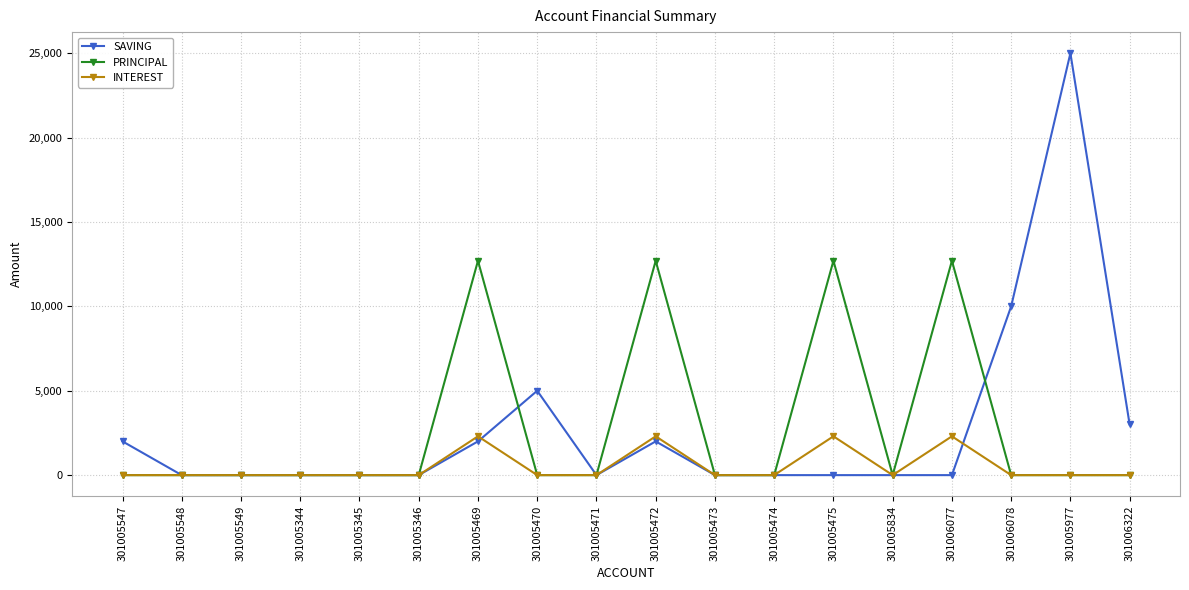

Reading left to right, what are all the values shown in this chart?

SAVING: 301005547=2000	301005548=0	301005549=0	301005344=0	301005345=0	301005346=0	301005469=2000	301005470=5000	301005471=0	301005472=2000	301005473=0	301005474=0	301005475=0	301005834=0	301006077=0	301006078=10000	301005977=25000	301006322=3000
PRINCIPAL: 301005547=0	301005548=0	301005549=0	301005344=0	301005345=0	301005346=0	301005469=12700	301005470=0	301005471=0	301005472=12700	301005473=0	301005474=0	301005475=12700	301005834=0	301006077=12700	301006078=0	301005977=0	301006322=0
INTEREST: 301005547=0	301005548=0	301005549=0	301005344=0	301005345=0	301005346=0	301005469=2300	301005470=0	301005471=0	301005472=2300	301005473=0	301005474=0	301005475=2300	301005834=0	301006077=2300	301006078=0	301005977=0	301006322=0